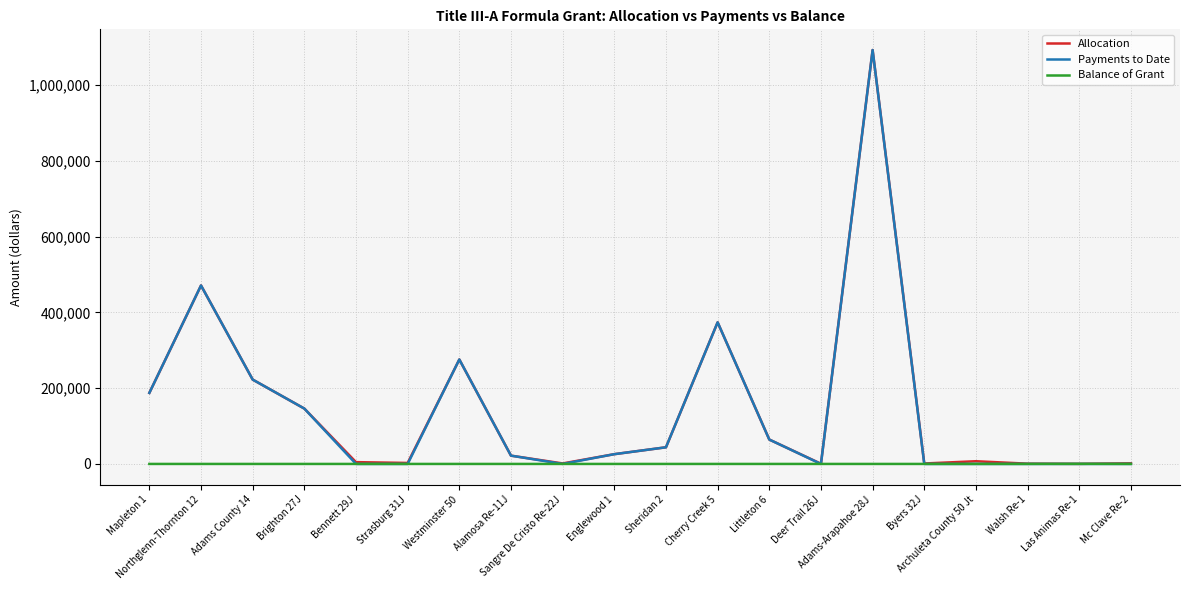

True or false: Allocation has a value of 275553 at Westminster 50.

True